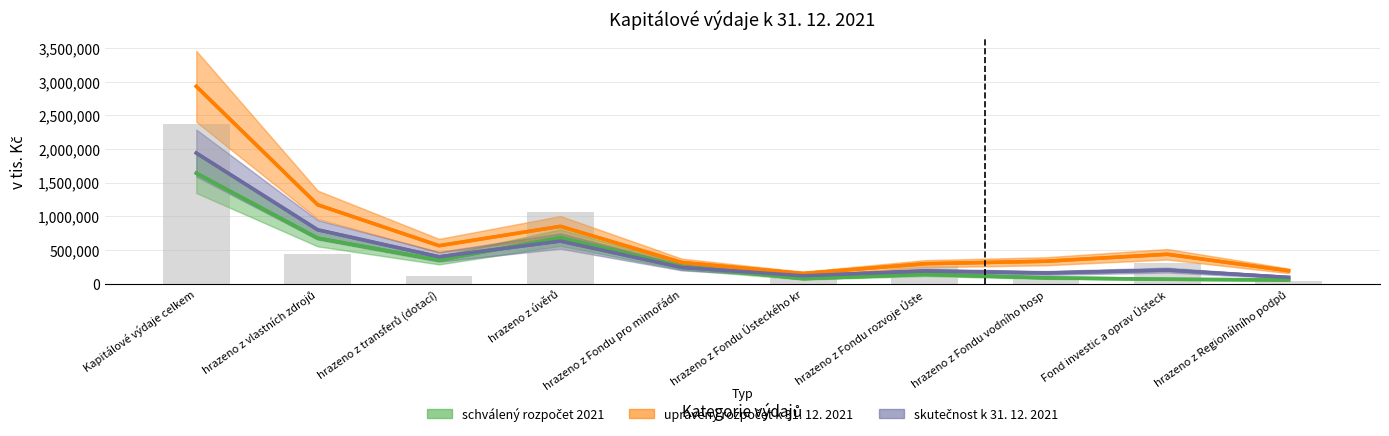

What is the average value of the schválený rozpočet 2021 series?

400704.4